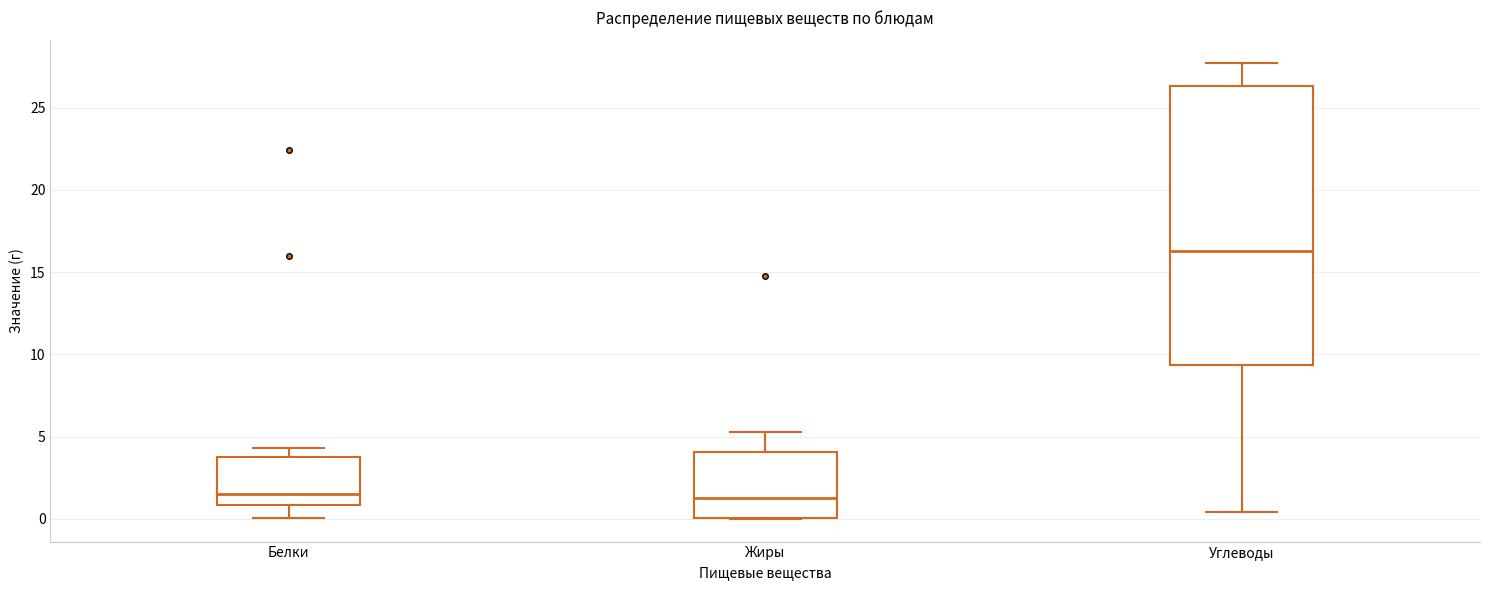

Reading left to right, read every box against the y-axis: the position of its median line, the range the box covers, and the ends of its whiskers. The values are not printed on the chart, so give them approximately, as read against the axis.

Белки: median 1.5, box 1.0 to 3.5, whiskers 0.0 to 4.5
Жиры: median 1.5, box 0.0 to 4.0, whiskers 0.0 to 5.5
Углеводы: median 16.5, box 9.5 to 26.5, whiskers 0.5 to 27.5